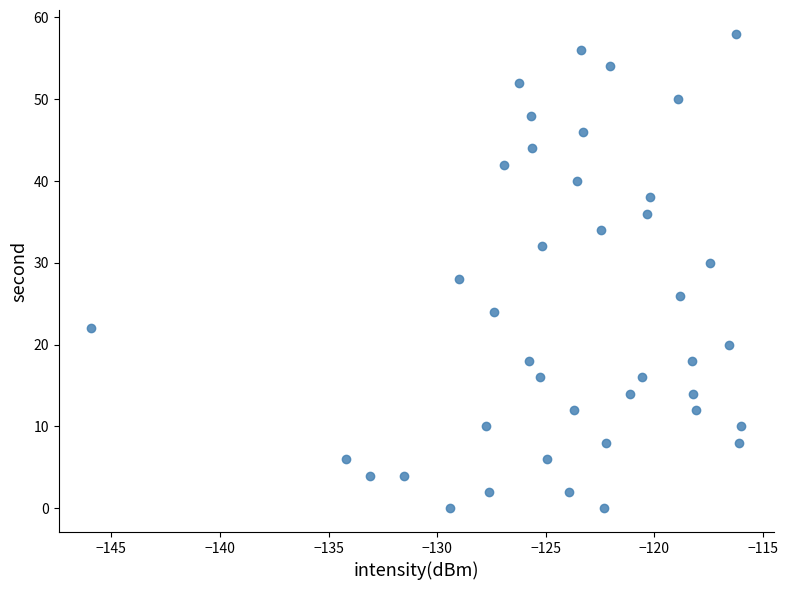

What is the range of Y values (max minus min)?

58